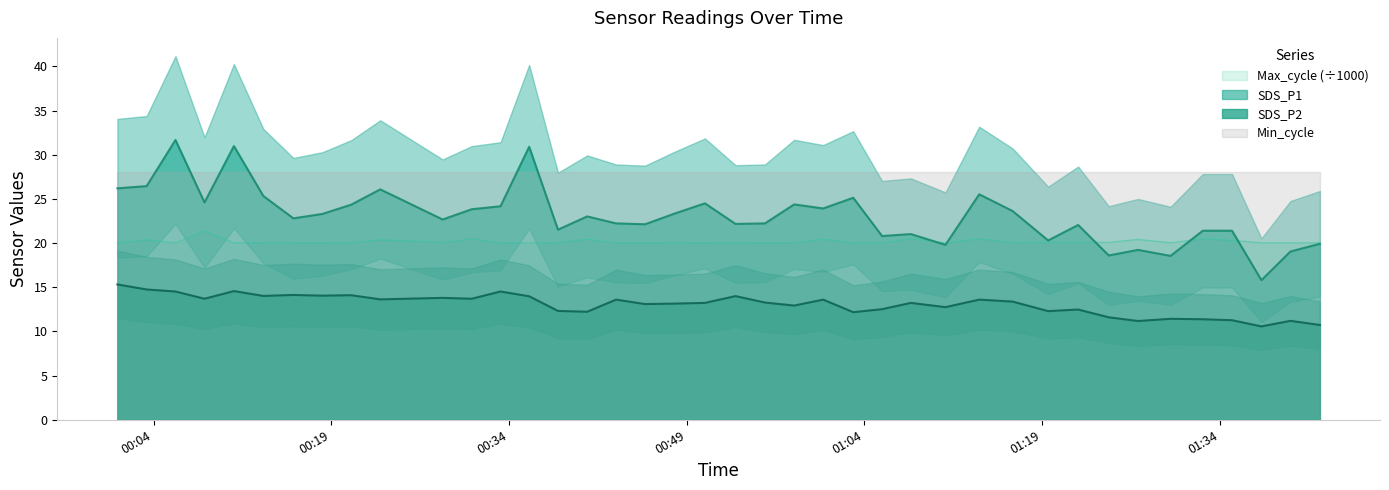

How many values in the SDS_P1 series exceed 23?

20